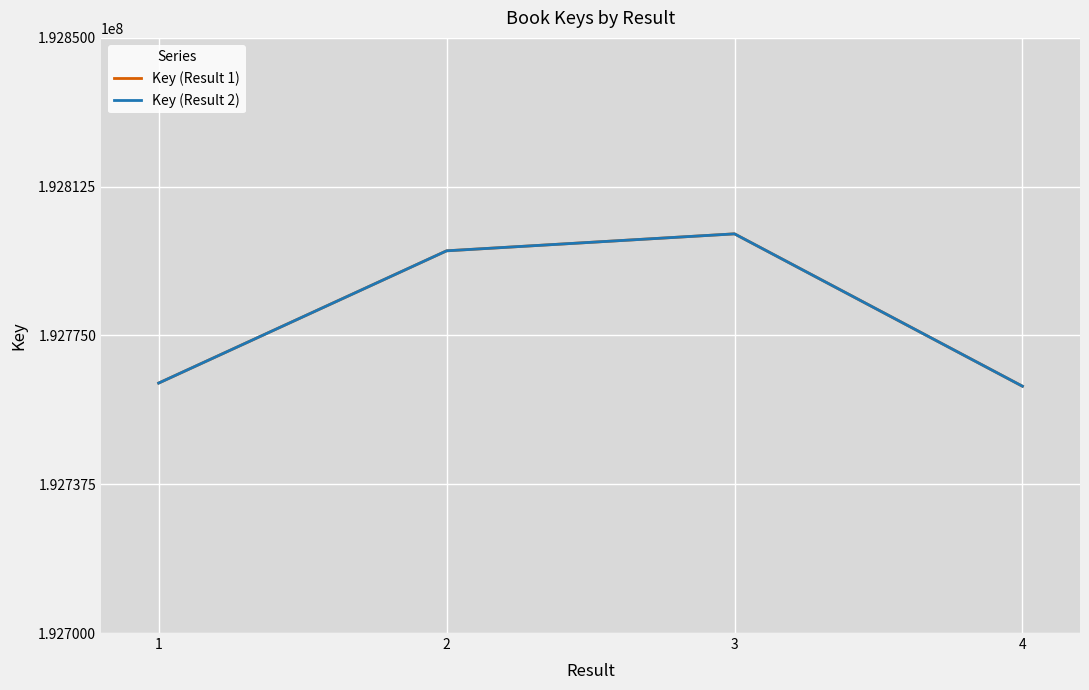

Is it true that Key (Result 1) equals 192800610 at 3?

True